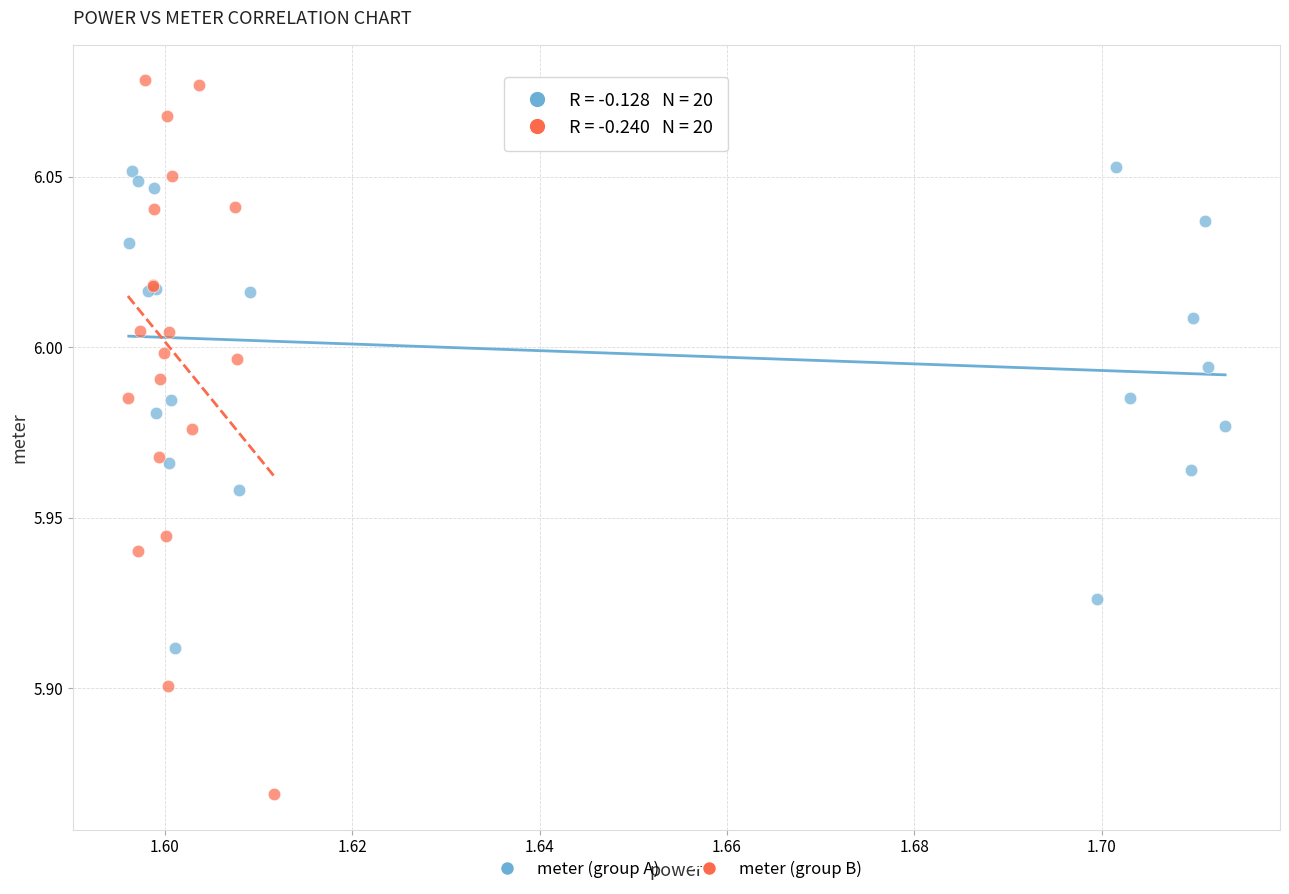

Which series has the largest Y range (max minus min)?

meter (group B)